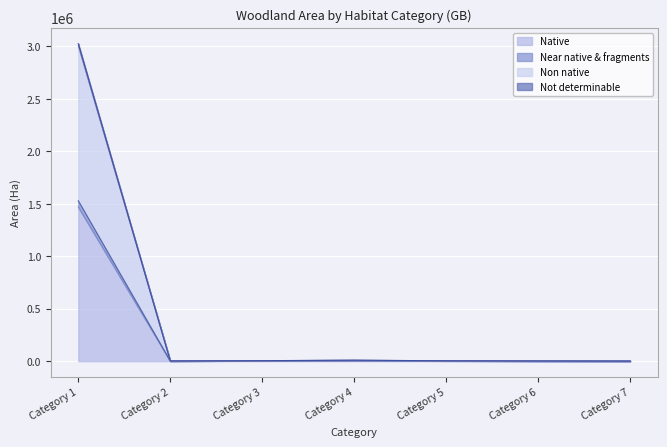

Reading right to left, what are all the values shown in this chart?

Native: Category 7=166.2	Category 6=1148.1	Category 5=2241.5	Category 4=6373.4	Category 3=4049.8	Category 2=1207.1	Category 1=1469691.5
Near native & fragments: Category 7=244.7	Category 6=1148.1	Category 5=2624.3	Category 4=7626.5	Category 3=4228.9	Category 2=1207.1	Category 1=1528974.3
Non native: Category 7=267.9	Category 6=1236.7	Category 5=3642.1	Category 4=8205.2	Category 3=4571.1	Category 2=1426.5	Category 1=3026639.2
Not determinable: Category 7=267.9	Category 6=1236.7	Category 5=3642.1	Category 4=8205.2	Category 3=4571.1	Category 2=1426.5	Category 1=3007009.9